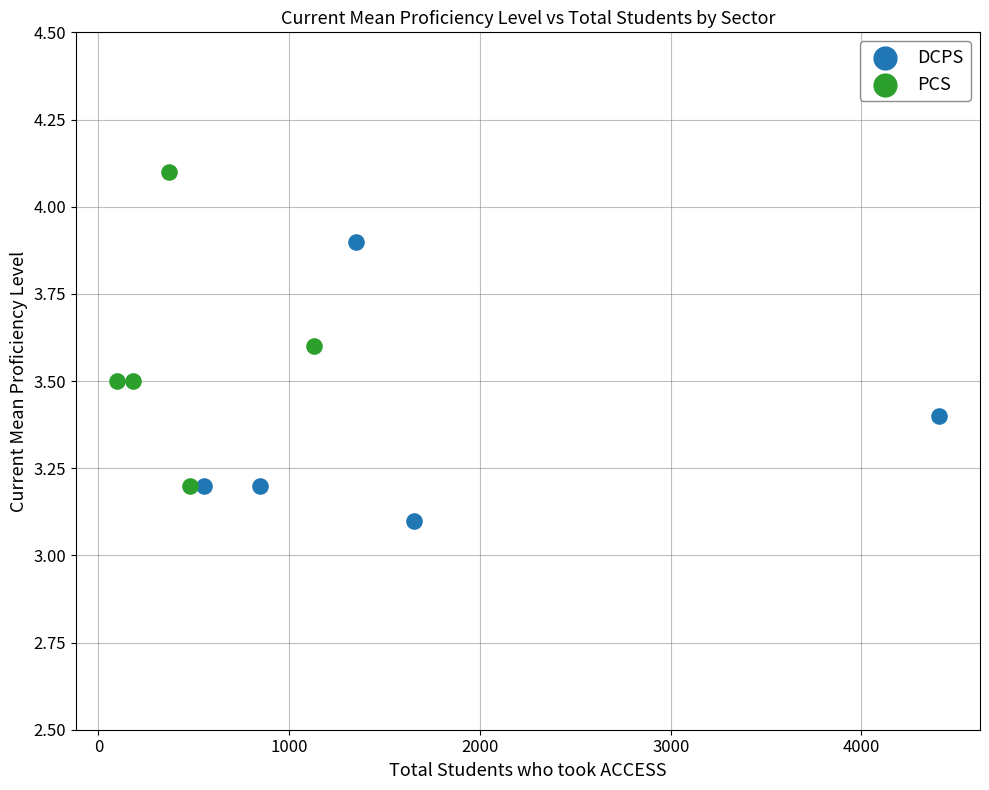

What are all the series names shown in the legend?

DCPS, PCS